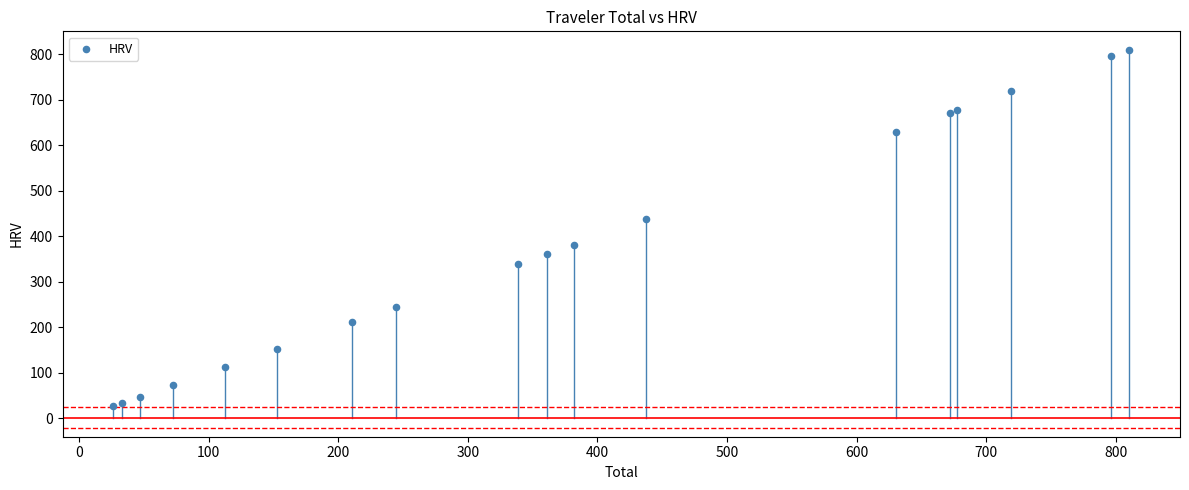

What Y value in the scatter plot is closest to 418?

437.4